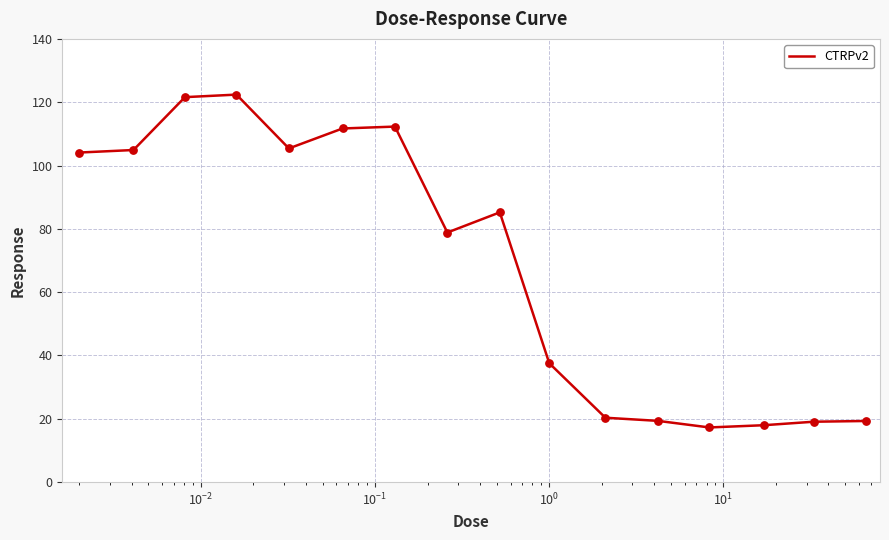

What is the smallest value displayed?

17.3